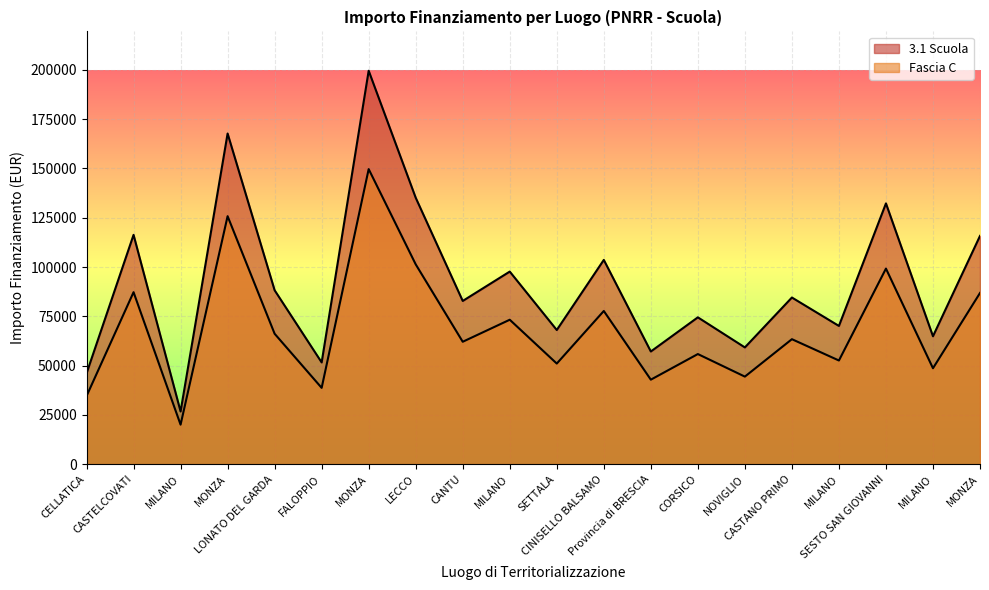

True or false: 3.1 Scuola and Fascia C intersect in this chart.

False